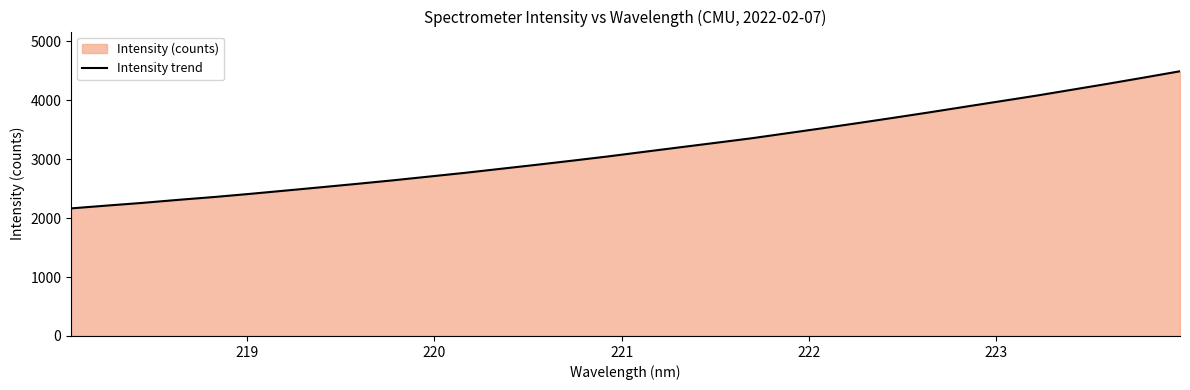

What is the difference between the maximum and minimum values?

2326.9